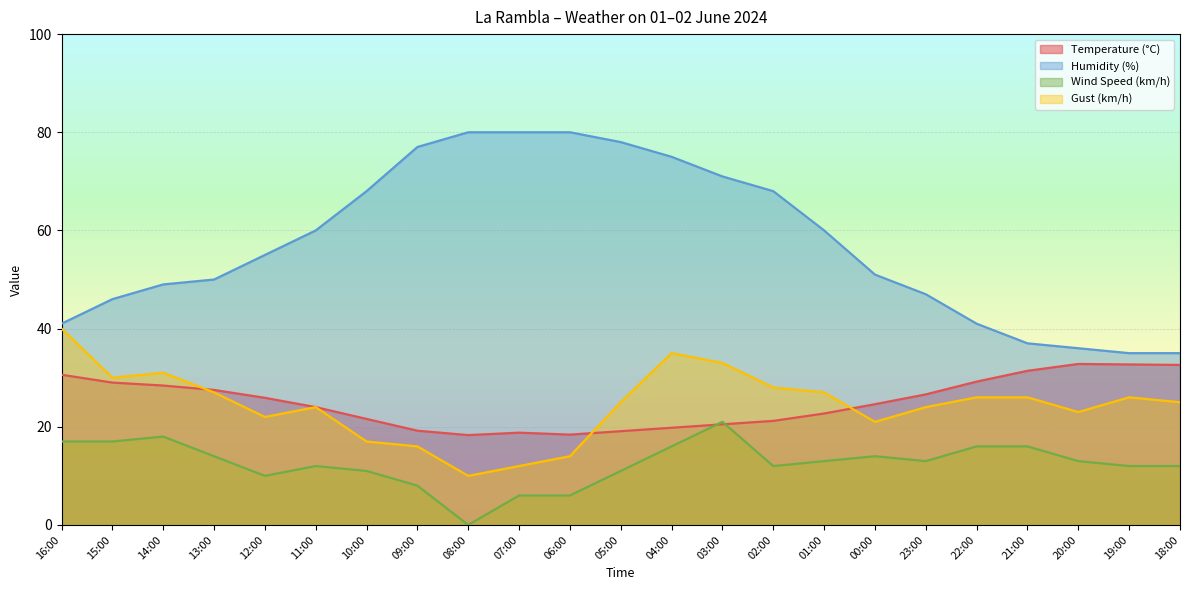

What is the sum of all Humidity (%) values?

1320.0